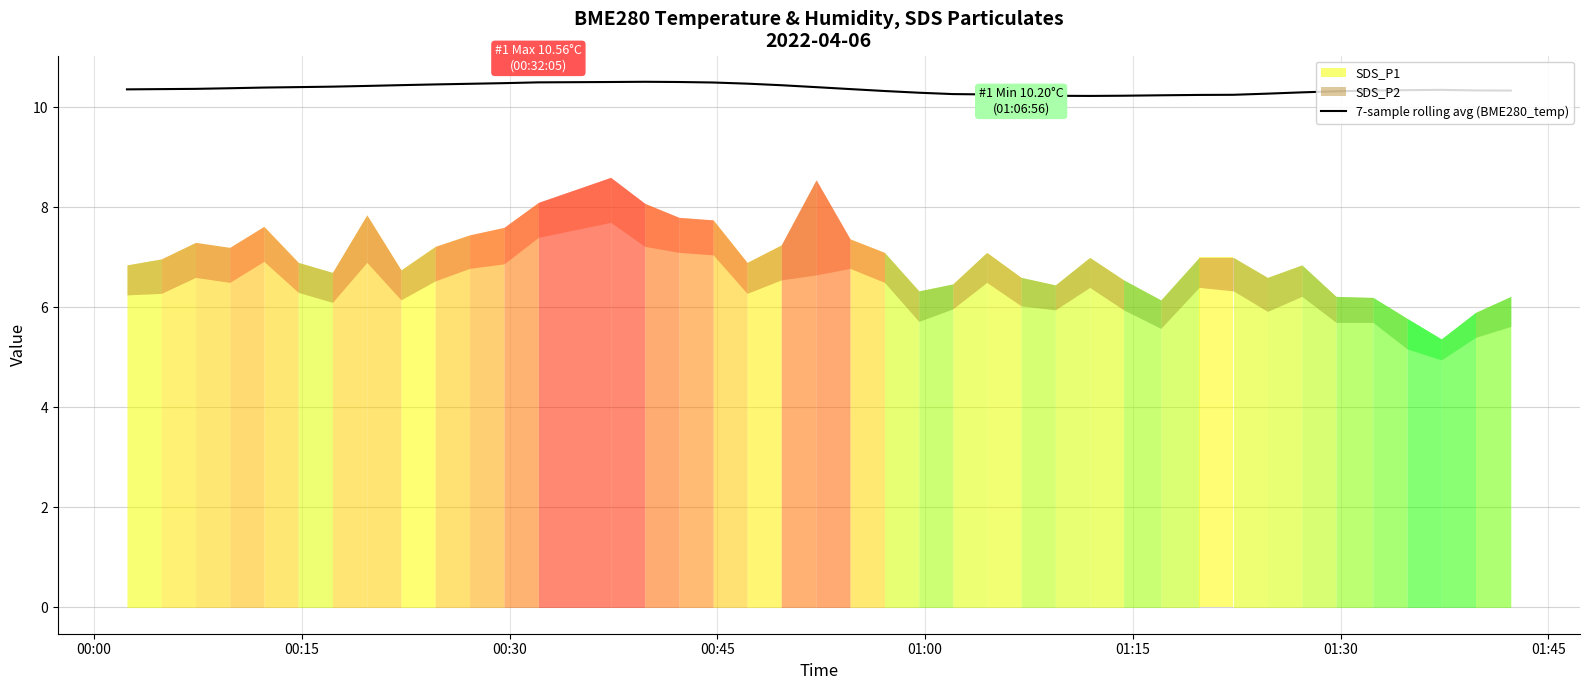

What is the lowest value of the 7-sample rolling avg (BME280_temp) series?

10.2